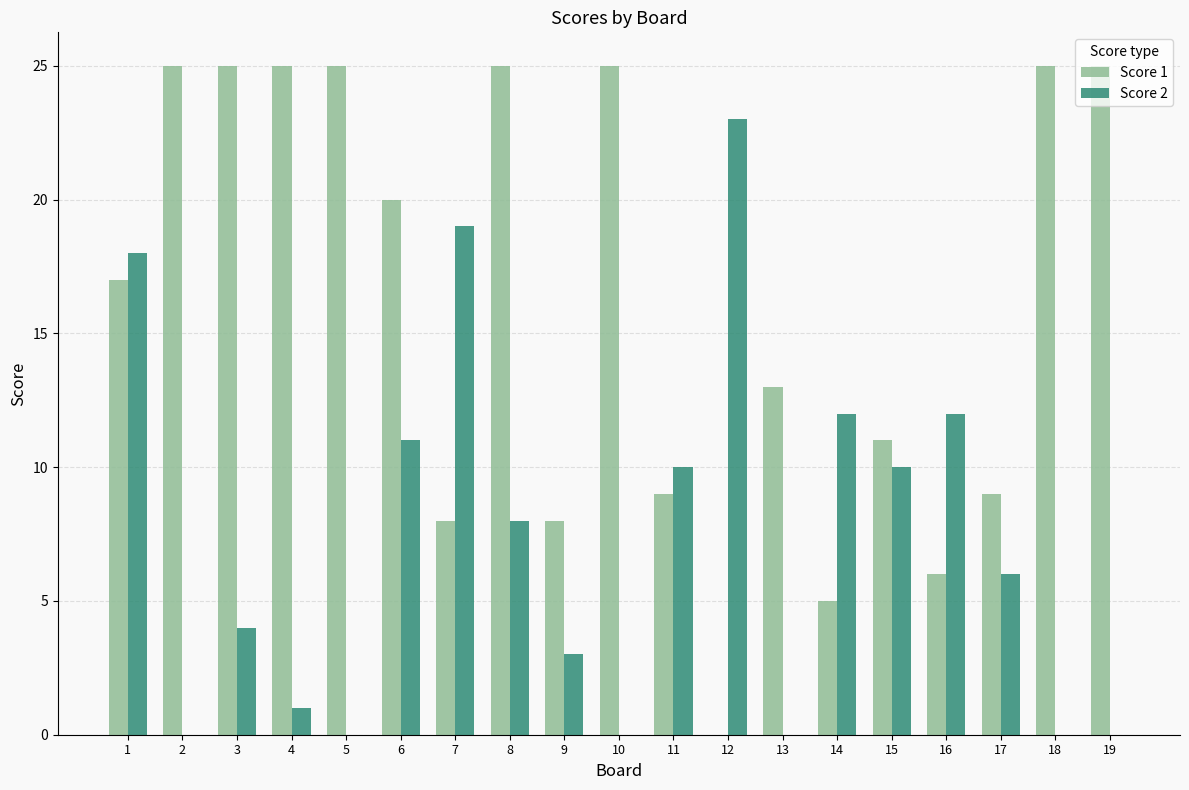

Are the bars horizontal?

No